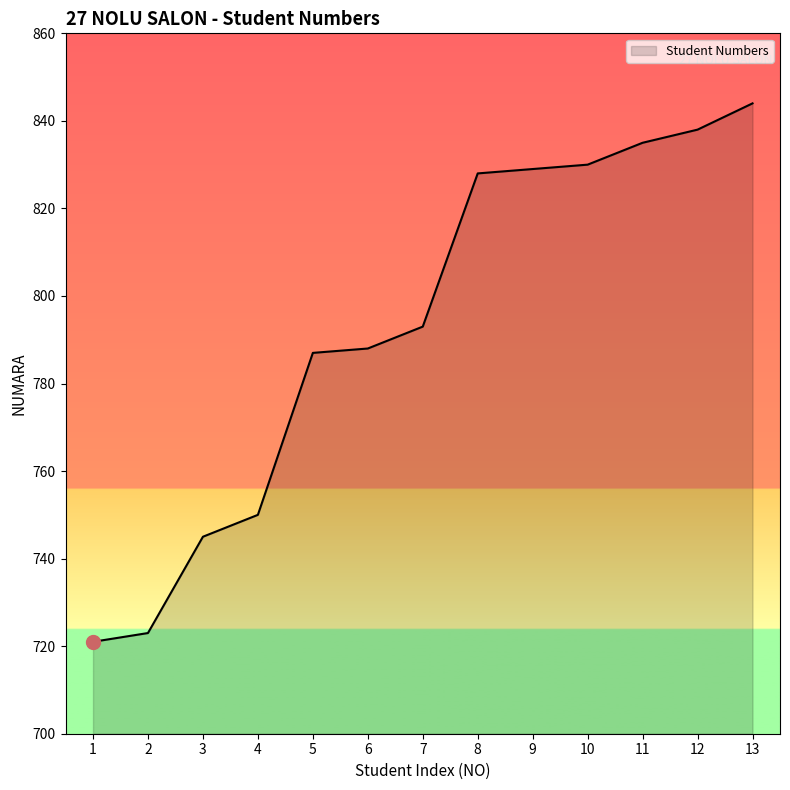

What is the approximate value at 10, to the nearest 10?

830